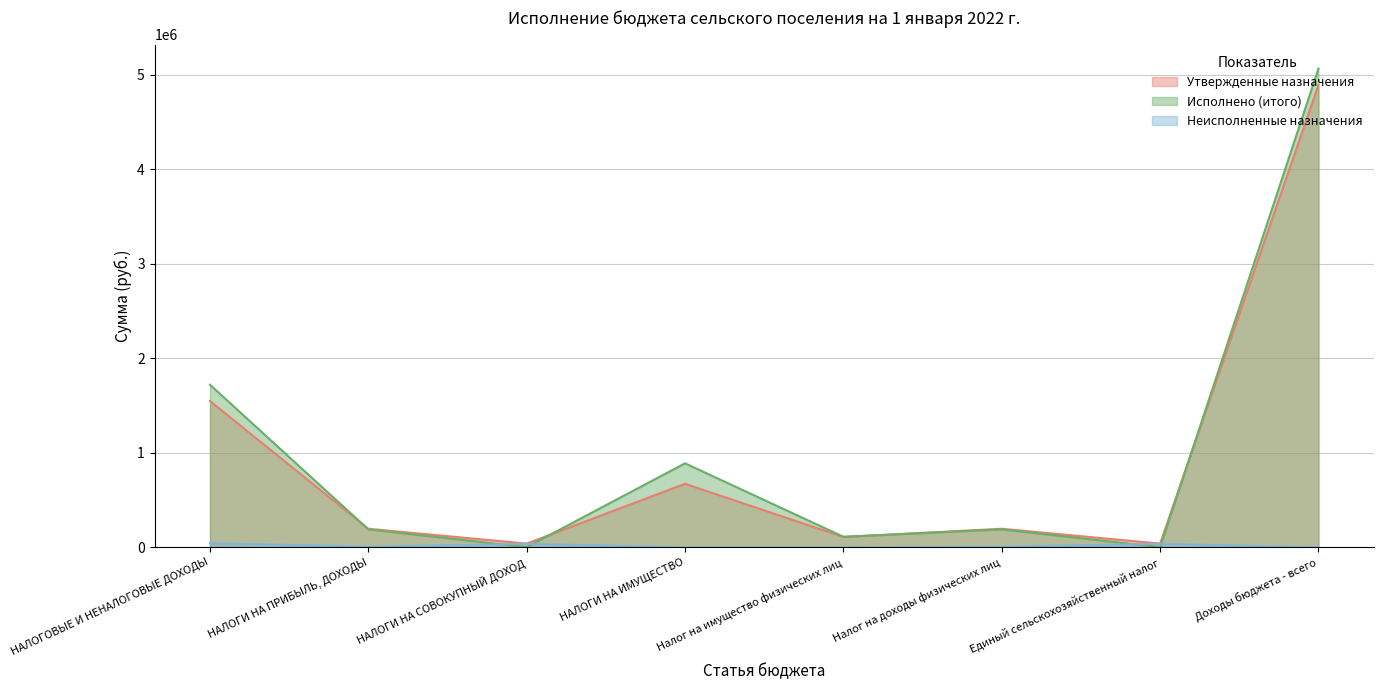

In Неисполненные назначения, how many points are higher than both neighbors (excluding endpoints)?

2